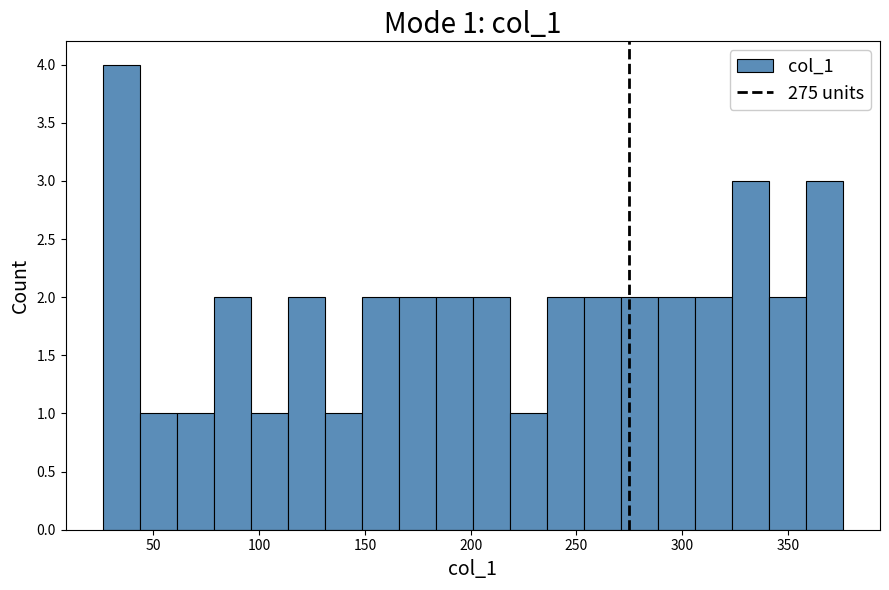

Around what value on the x-axis is the tallest bar? Give the approximate position of its centre, as read against the axis.

35